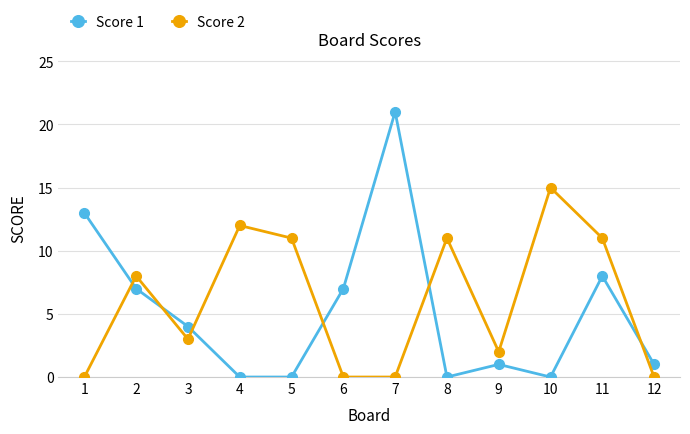

Rank the series by their average value, from lowest to highest.

Score 1, Score 2